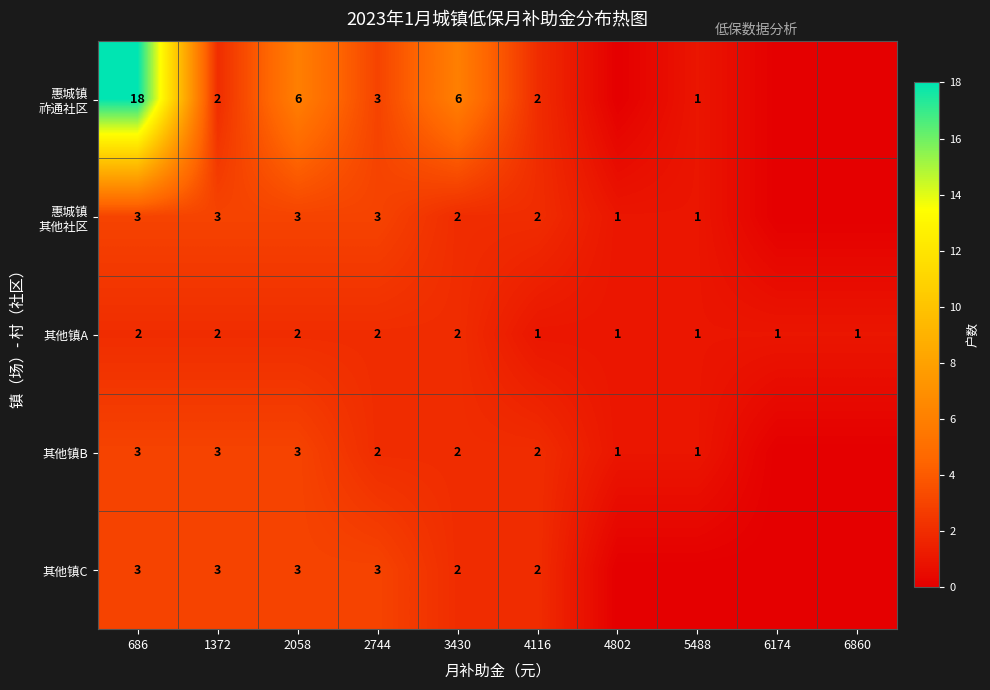

What is the spread (max minus min) of values at 686?

16